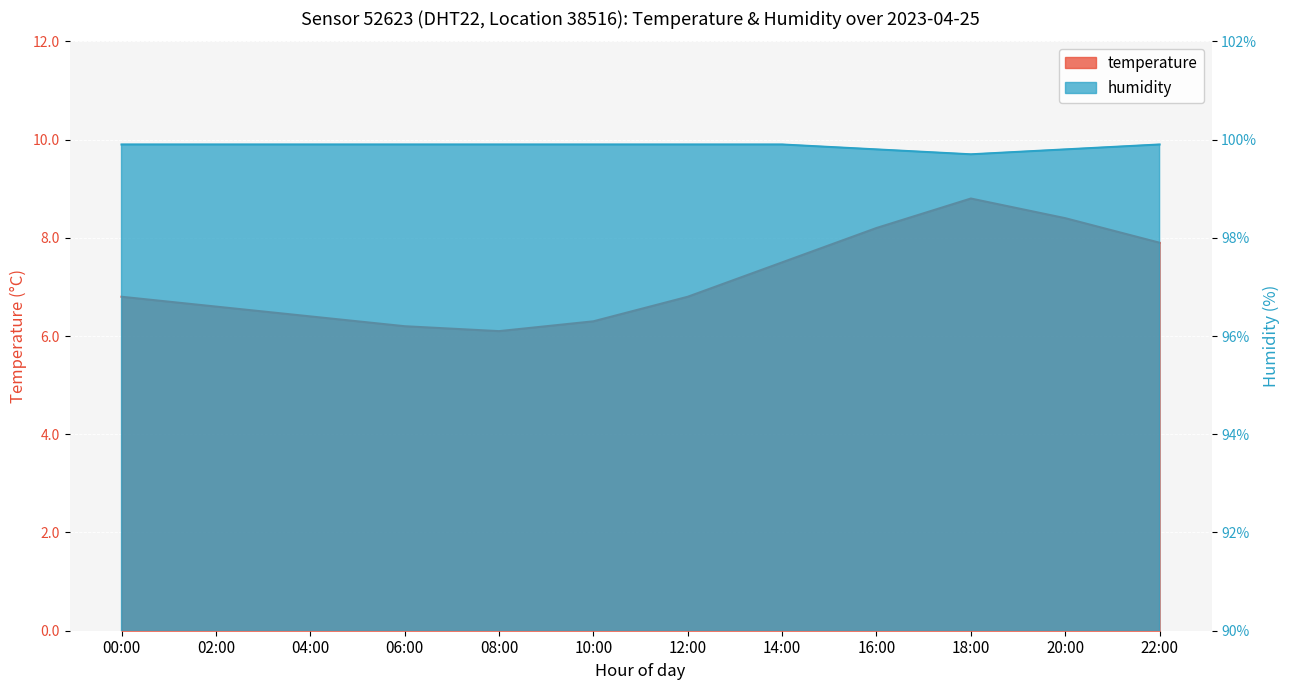

What is the lowest value of the temperature series?

6.1